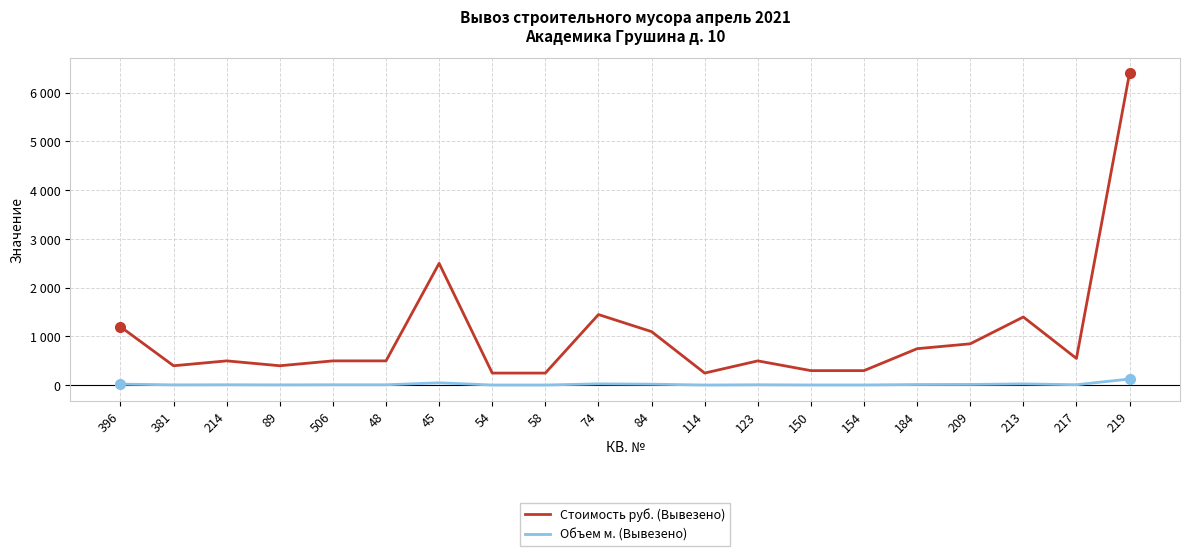

True or false: Объем м. (Вывезено) and Стоимость руб. (Вывезено) cross at least once.

False